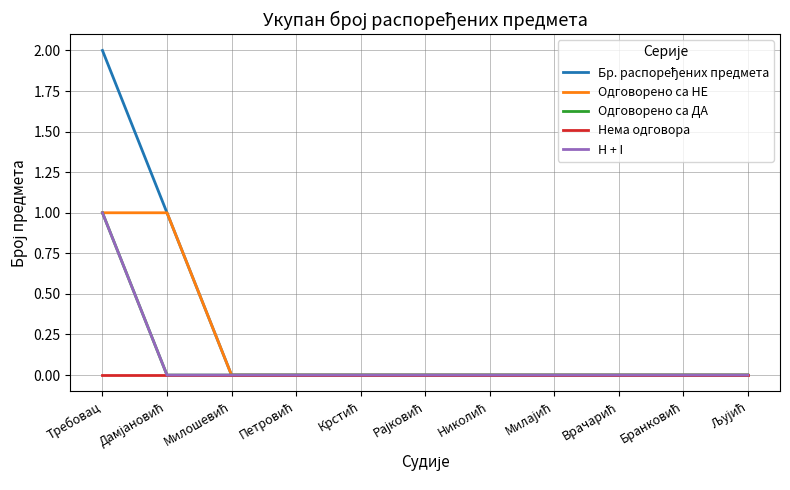

What position from the left is Крстић?

5